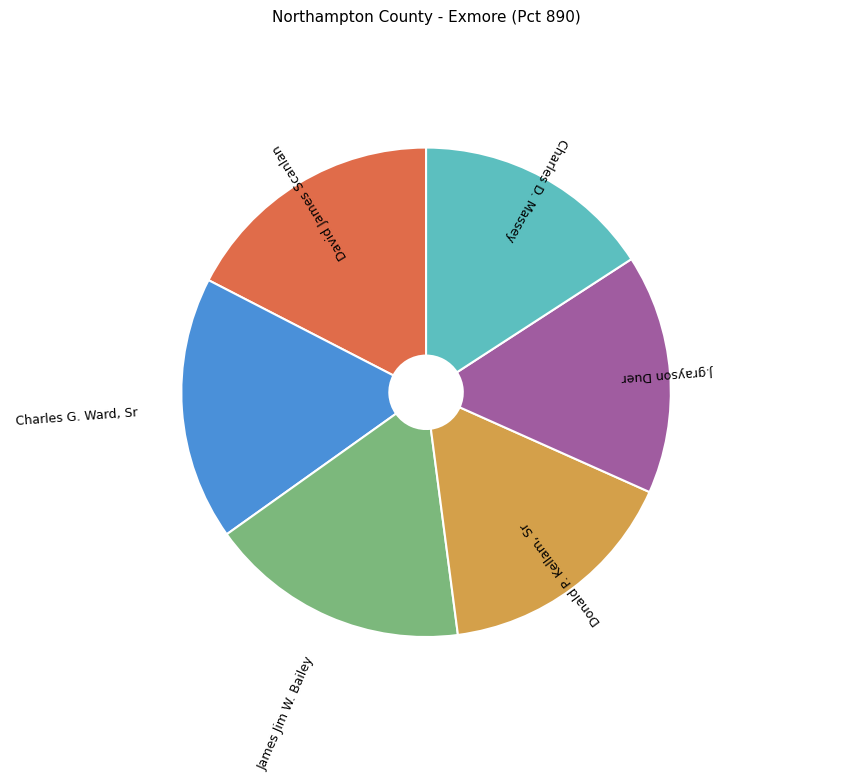

Is there any slice that represents more than half of the pie?

No